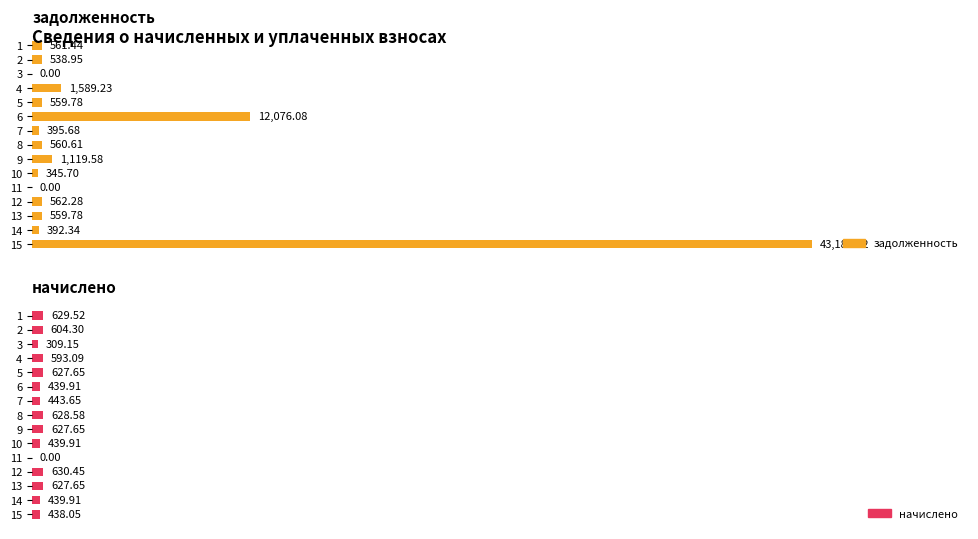

The value of начислено at 12 is 2.5. True or false?

False